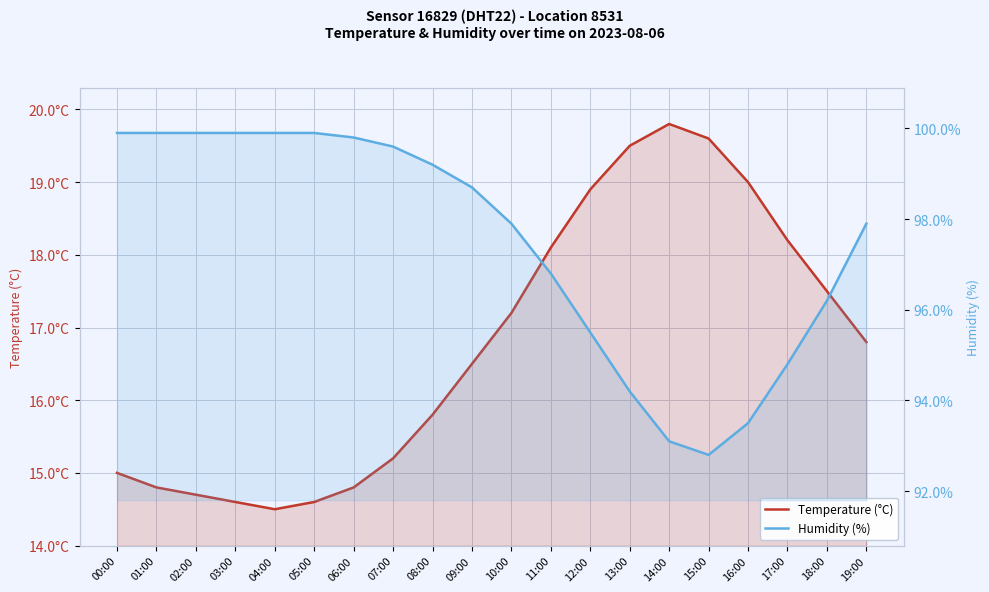

True or false: Temperature (°C) and Humidity (%) cross at least once.

False